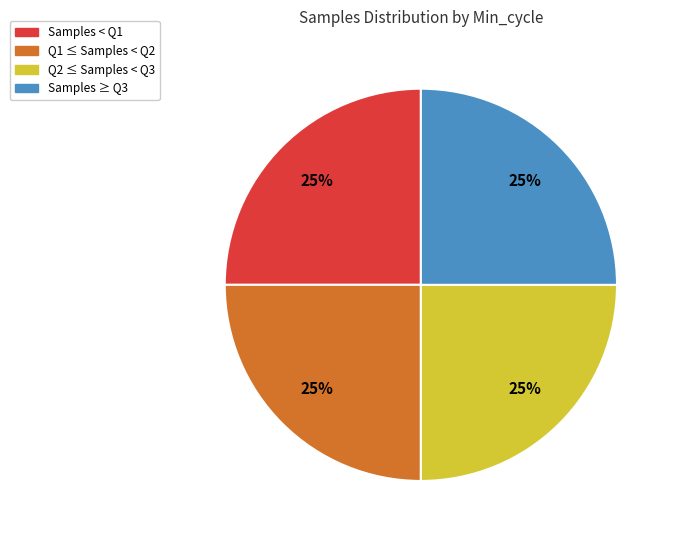

To the nearest percent, what is the average slice percentage?

25%